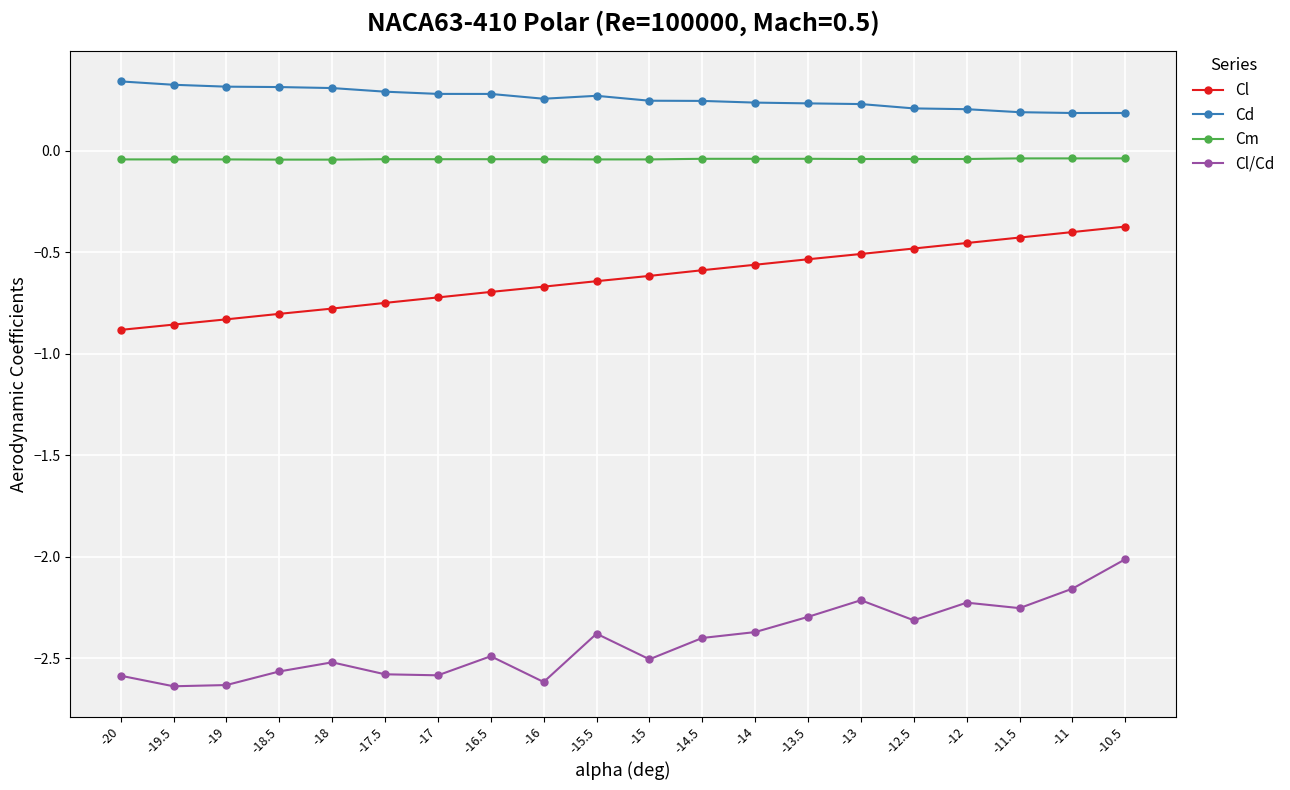

What is the sum of all Cl/Cd values?

-48.4